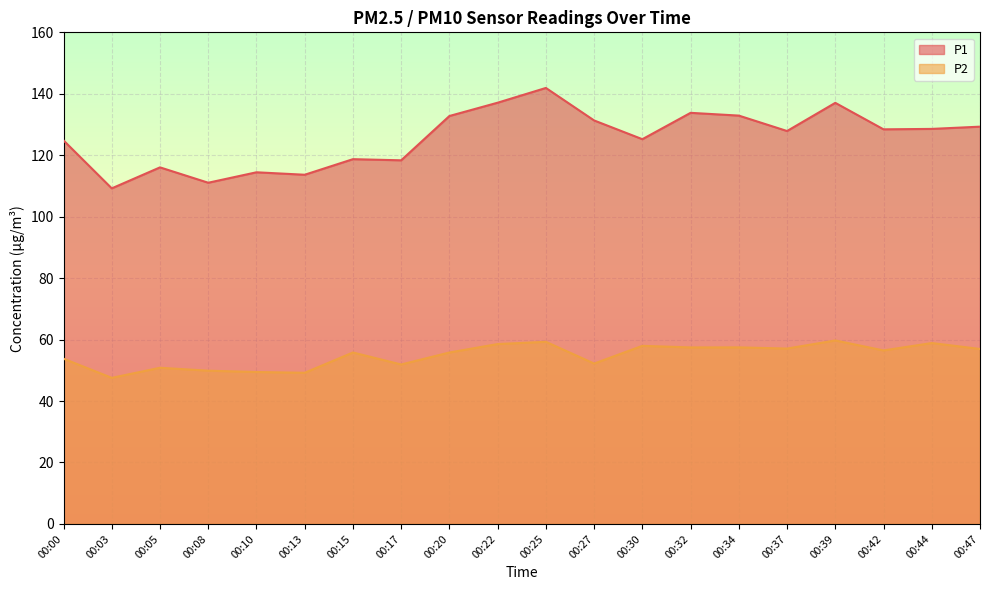

In P1, how many points are lower than both neighbors (excluding endpoints)?

7